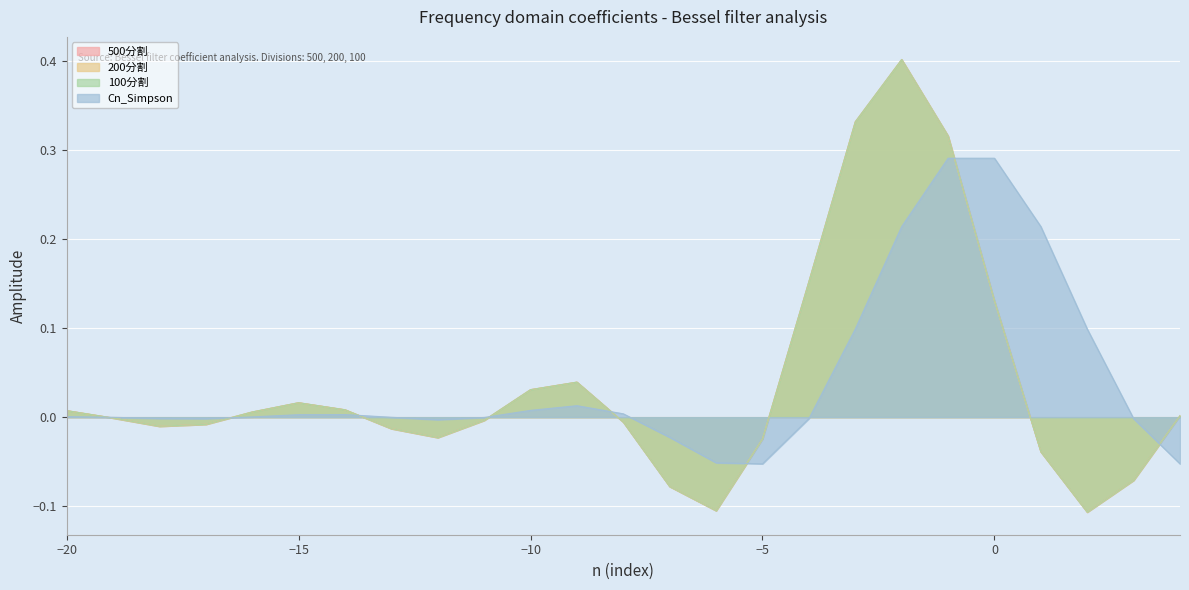

How many data points in 500分割 are less than 0?

13